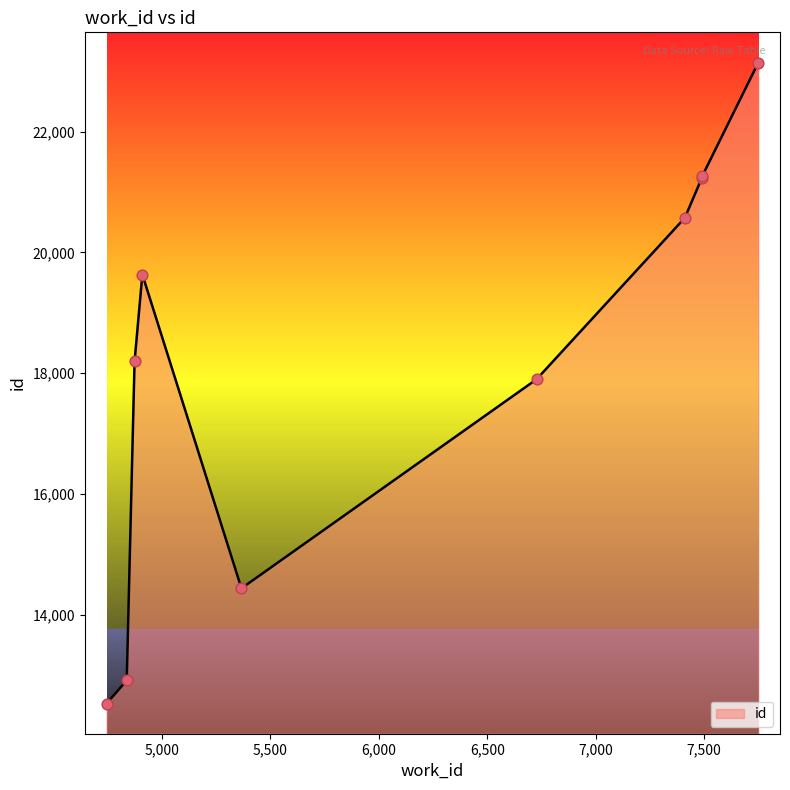

What is the smallest value displayed?

12532